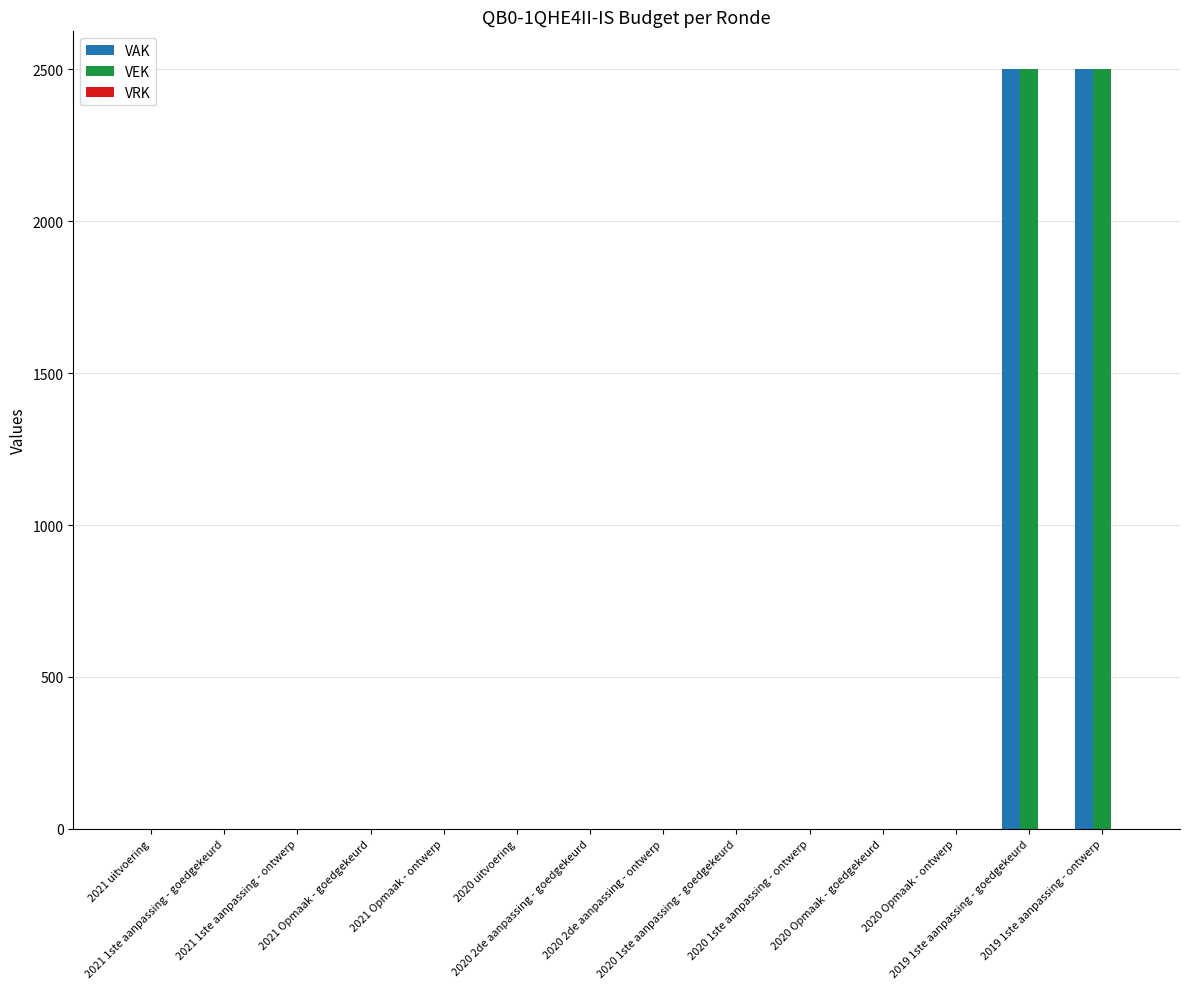

What is the highest value of the VEK series?

2500